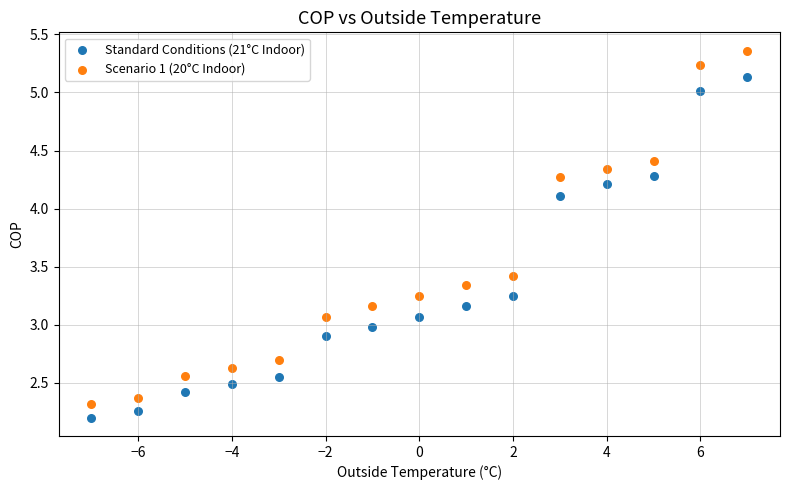

Across all data points, what is the range of X values (max minus min)?

14.0